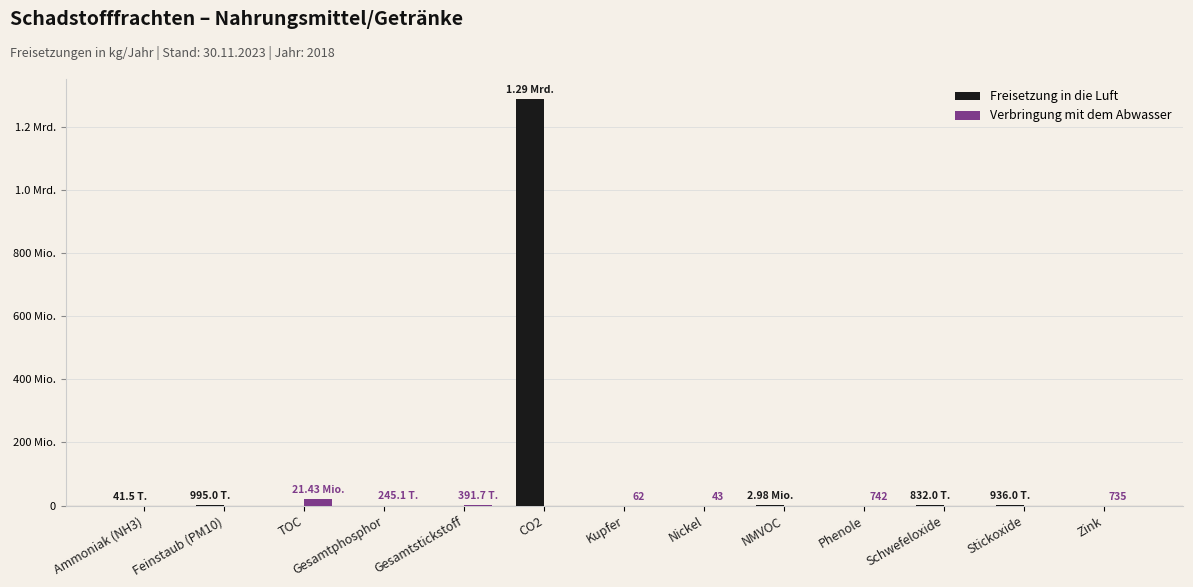

Which series has the largest total across all categories?

Freisetzung in die Luft